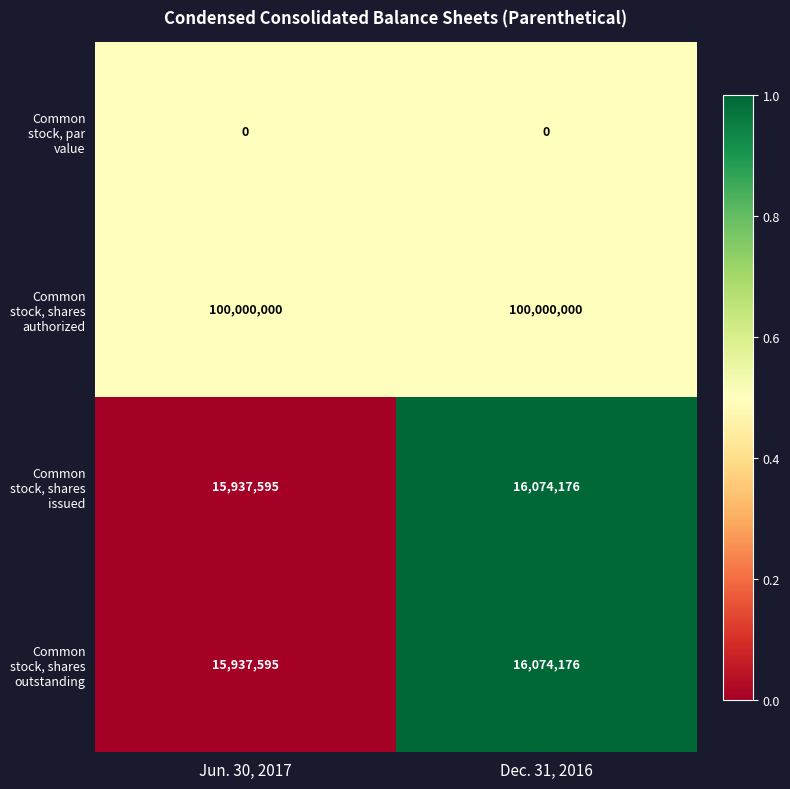

Rank the categories by Common stock, shares outstanding value from lowest to highest.

Jun. 30, 2017, Dec. 31, 2016